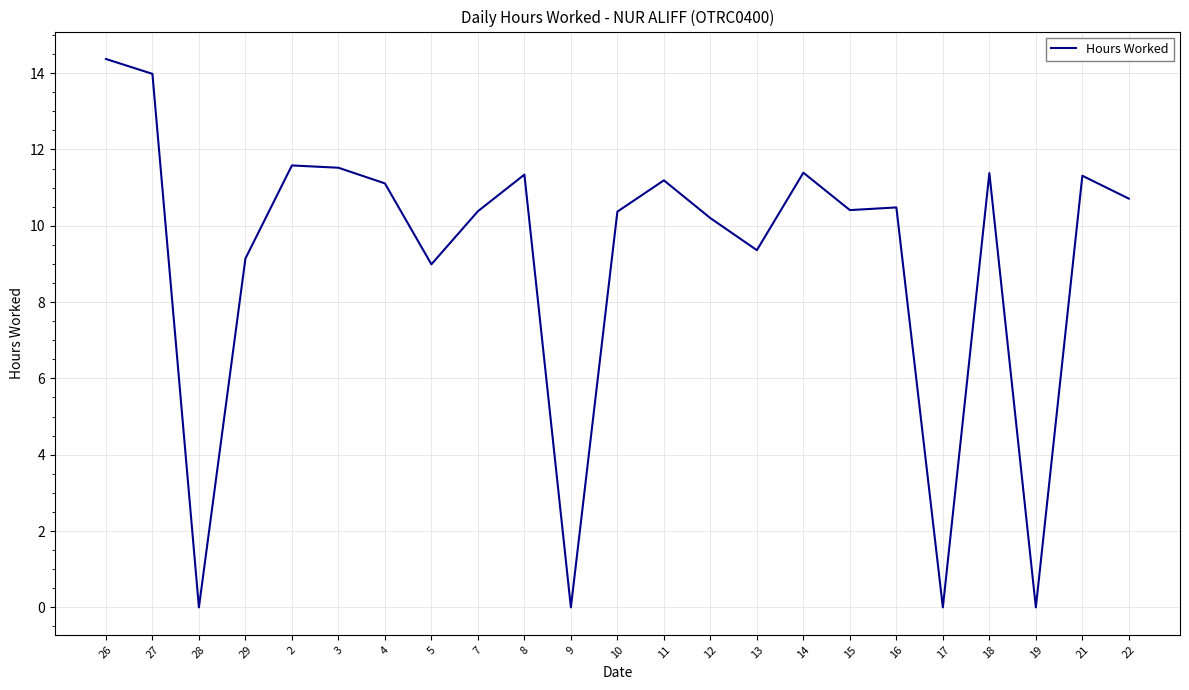

Is this an area chart (filled region under the line)?

No